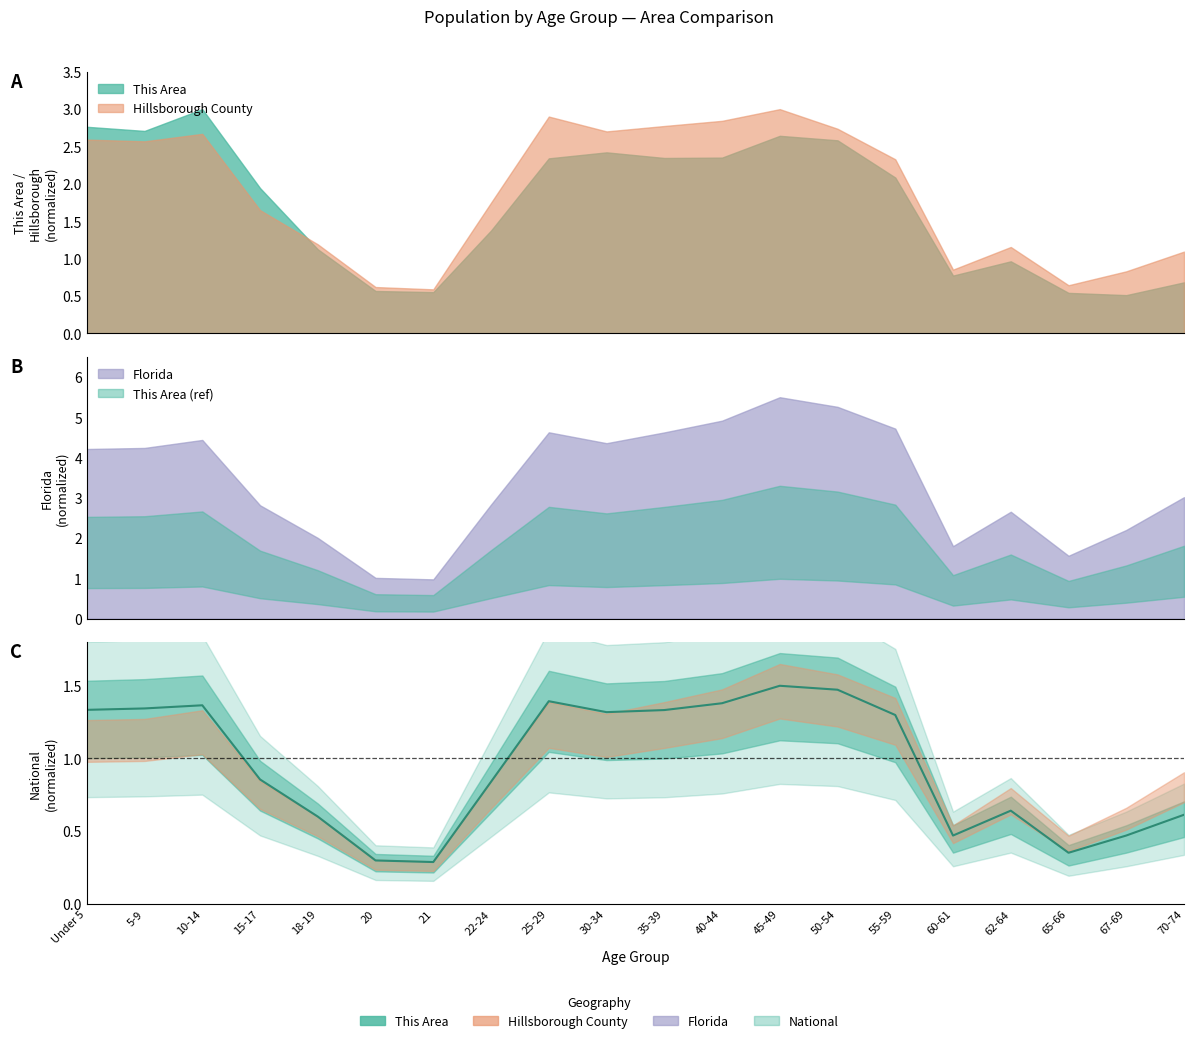

Reading left to right, extract all data points from this chart.

1.3	1.3	1.4	0.9	0.6	0.3	0.3	0.8	1.4	1.3	1.3	1.4	1.5	1.5	1.3	0.5	0.6	0.4	0.5	0.6